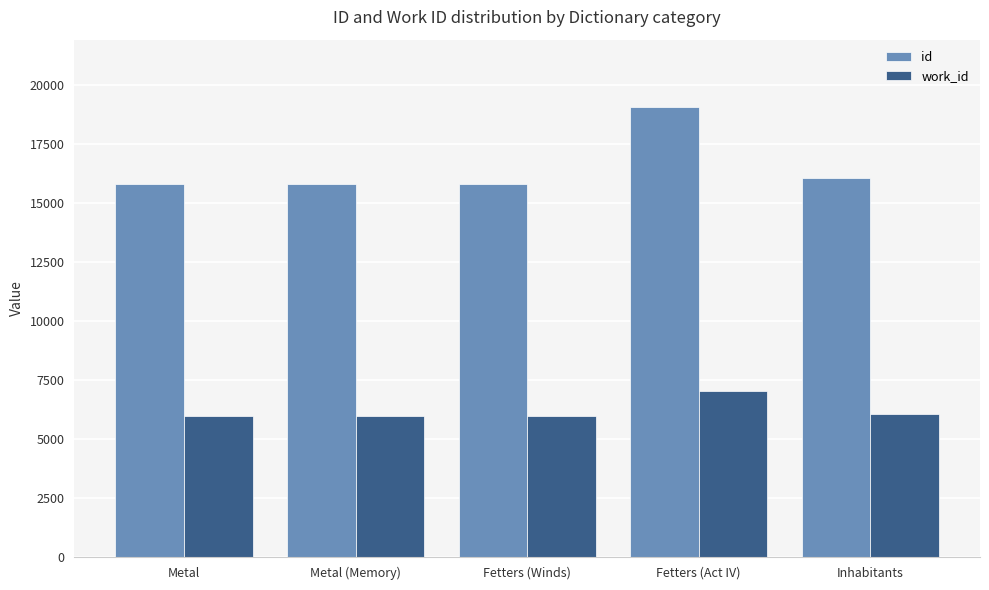

Which series has the largest total across all categories?

id